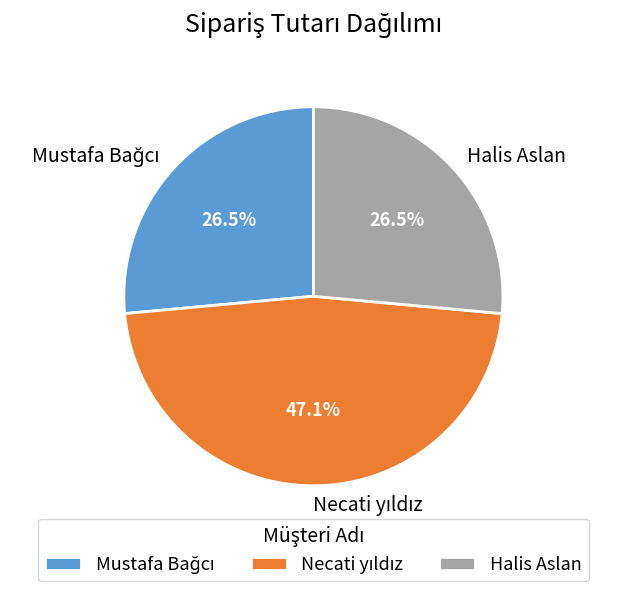

Count the number of slices in the pie.

3